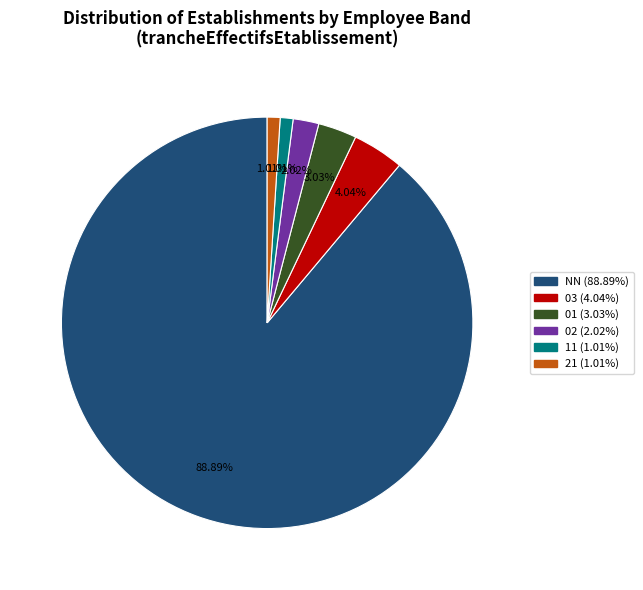

Which category accounts for the majority?

NN